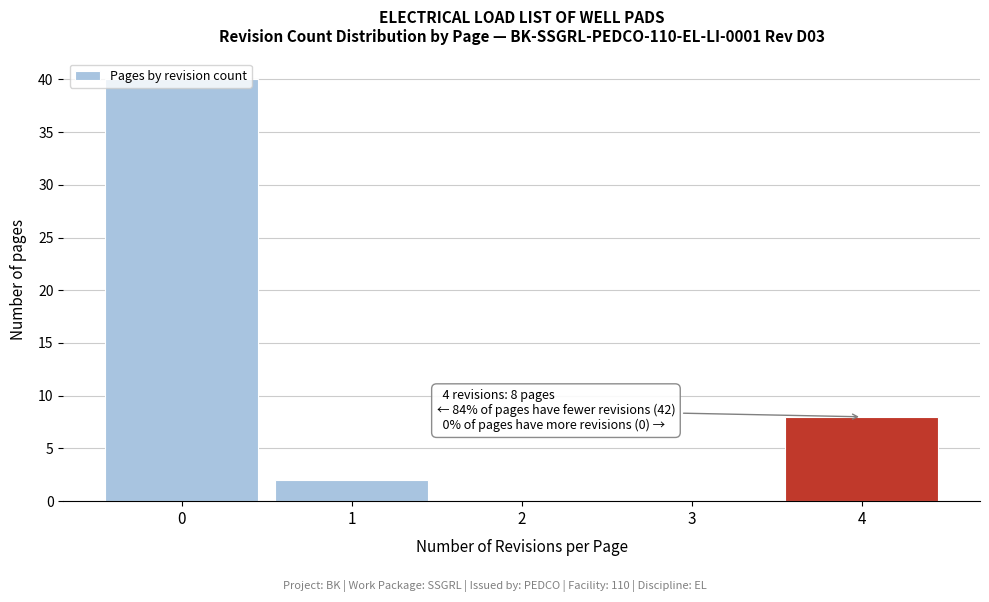

True or false: the data shows 19 at 2.

False